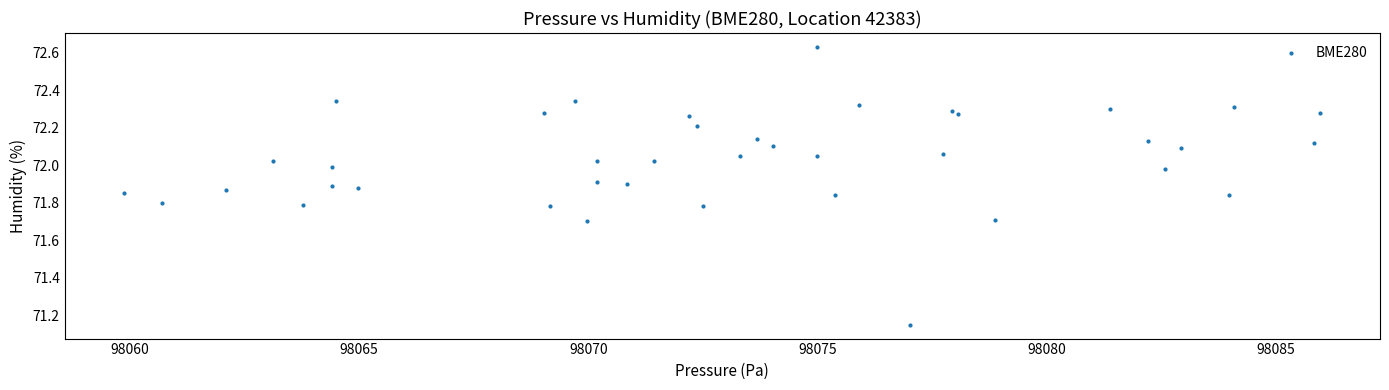

What is the range of X values (max minus min)?

26.1